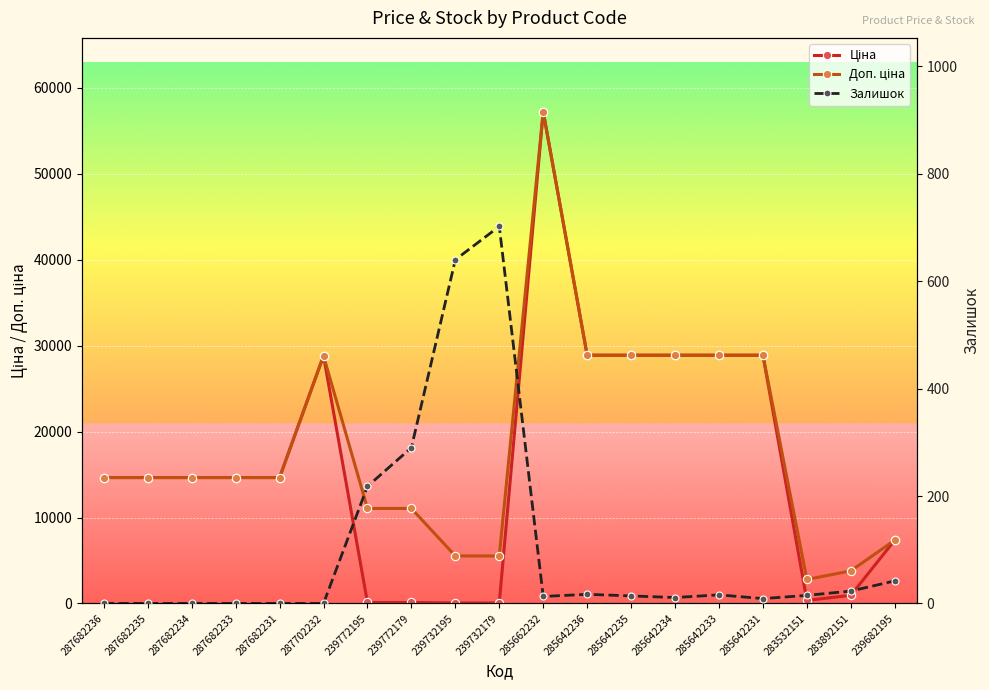

What are all the series names shown in the legend?

Ціна, Доп. ціна, Залишок